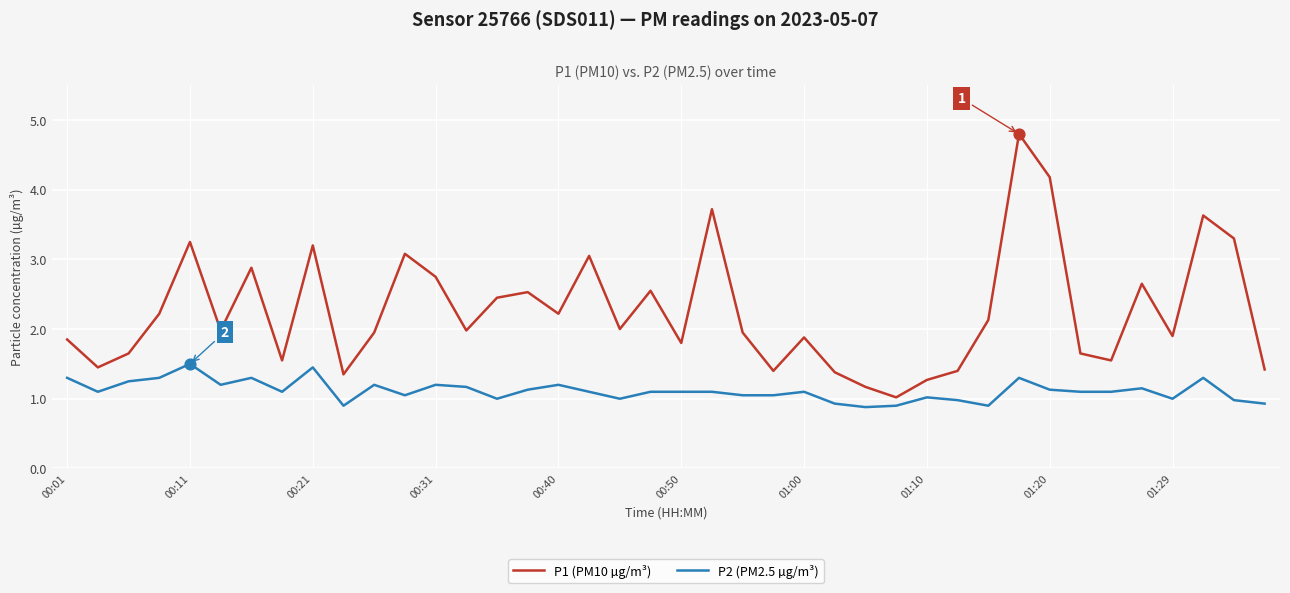

Which series has the widest spread of values?

P1 (PM10 µg/m³)